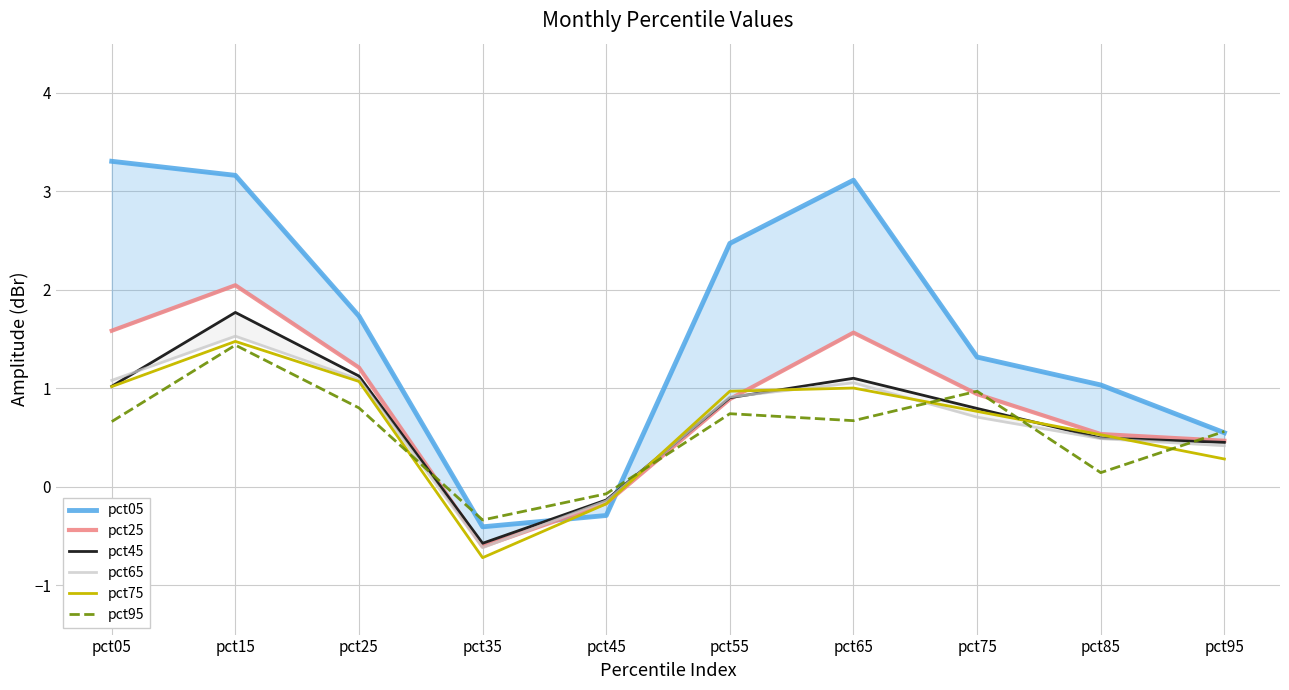

At which label does pct65 reach its peak?

pct15